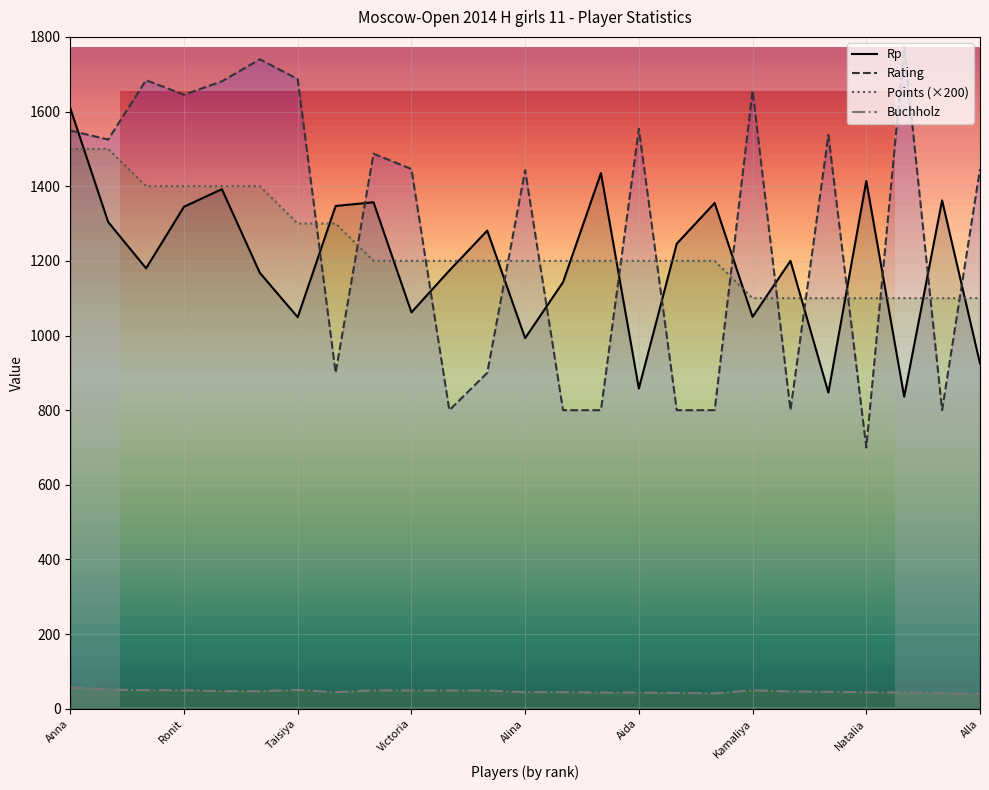

True or false: Rating and Buchholz intersect in this chart.

False